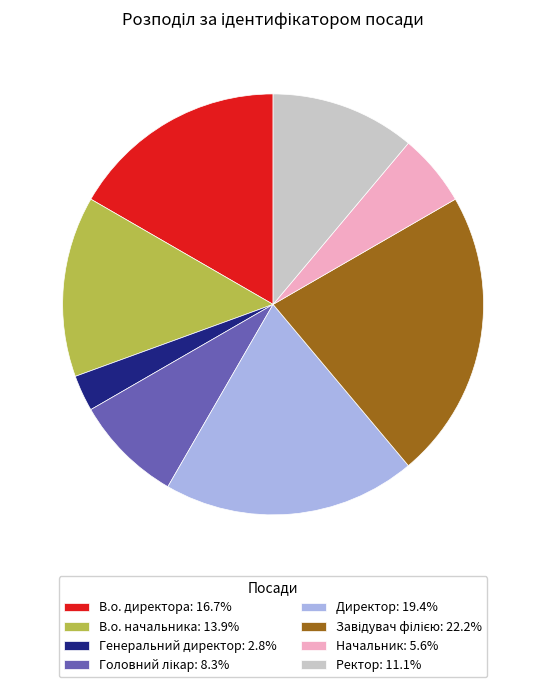

Does any single category account for the majority?

No